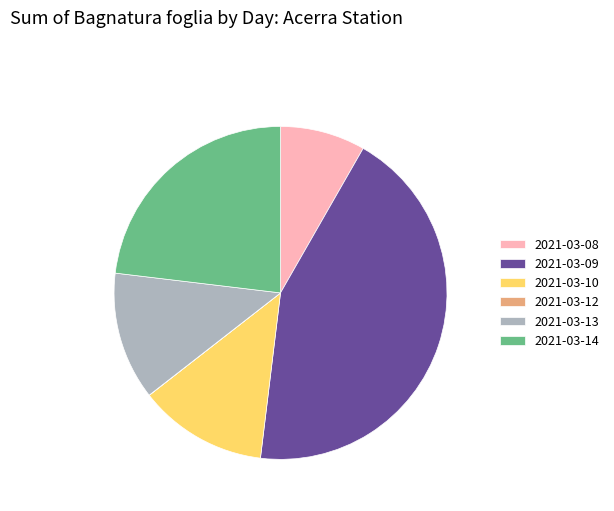

Which has a higher value, 2021-03-10 or 2021-03-14?

2021-03-14